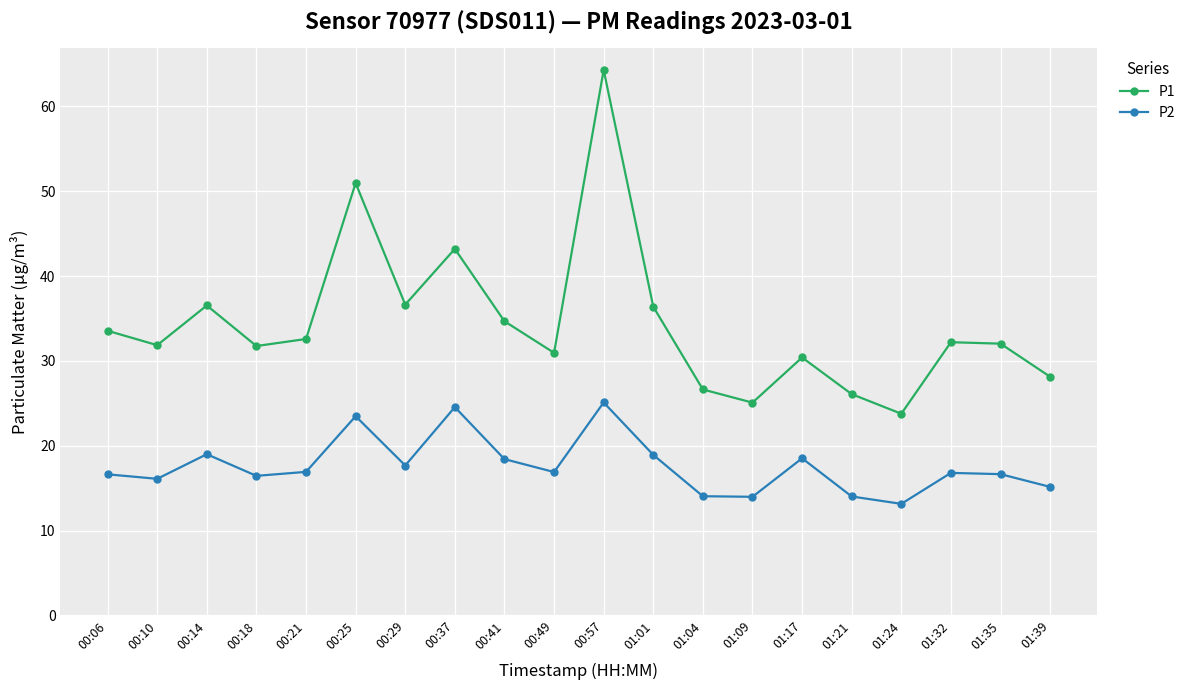

Is this an area chart (filled region under the line)?

No